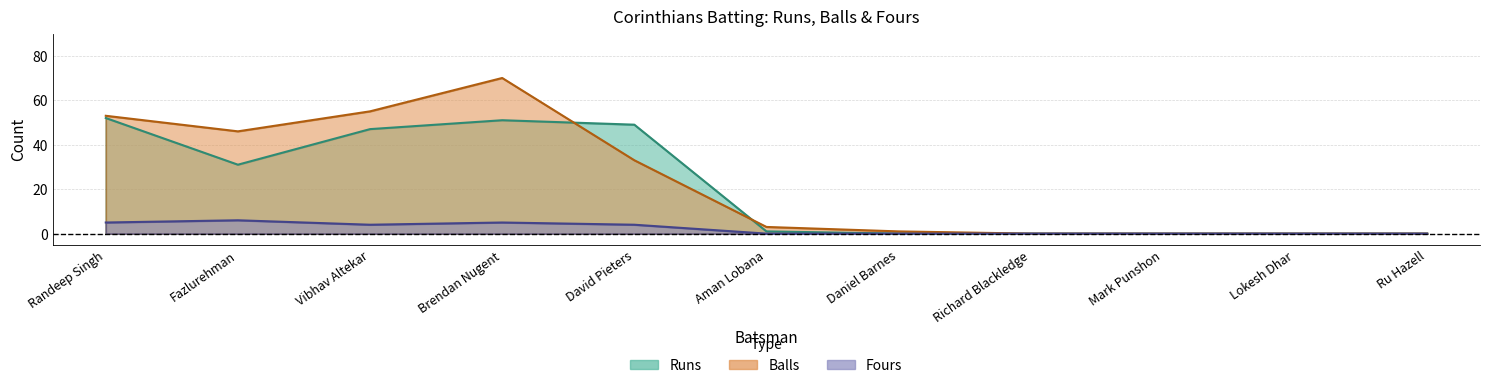

How many lines are shown in the chart?

3